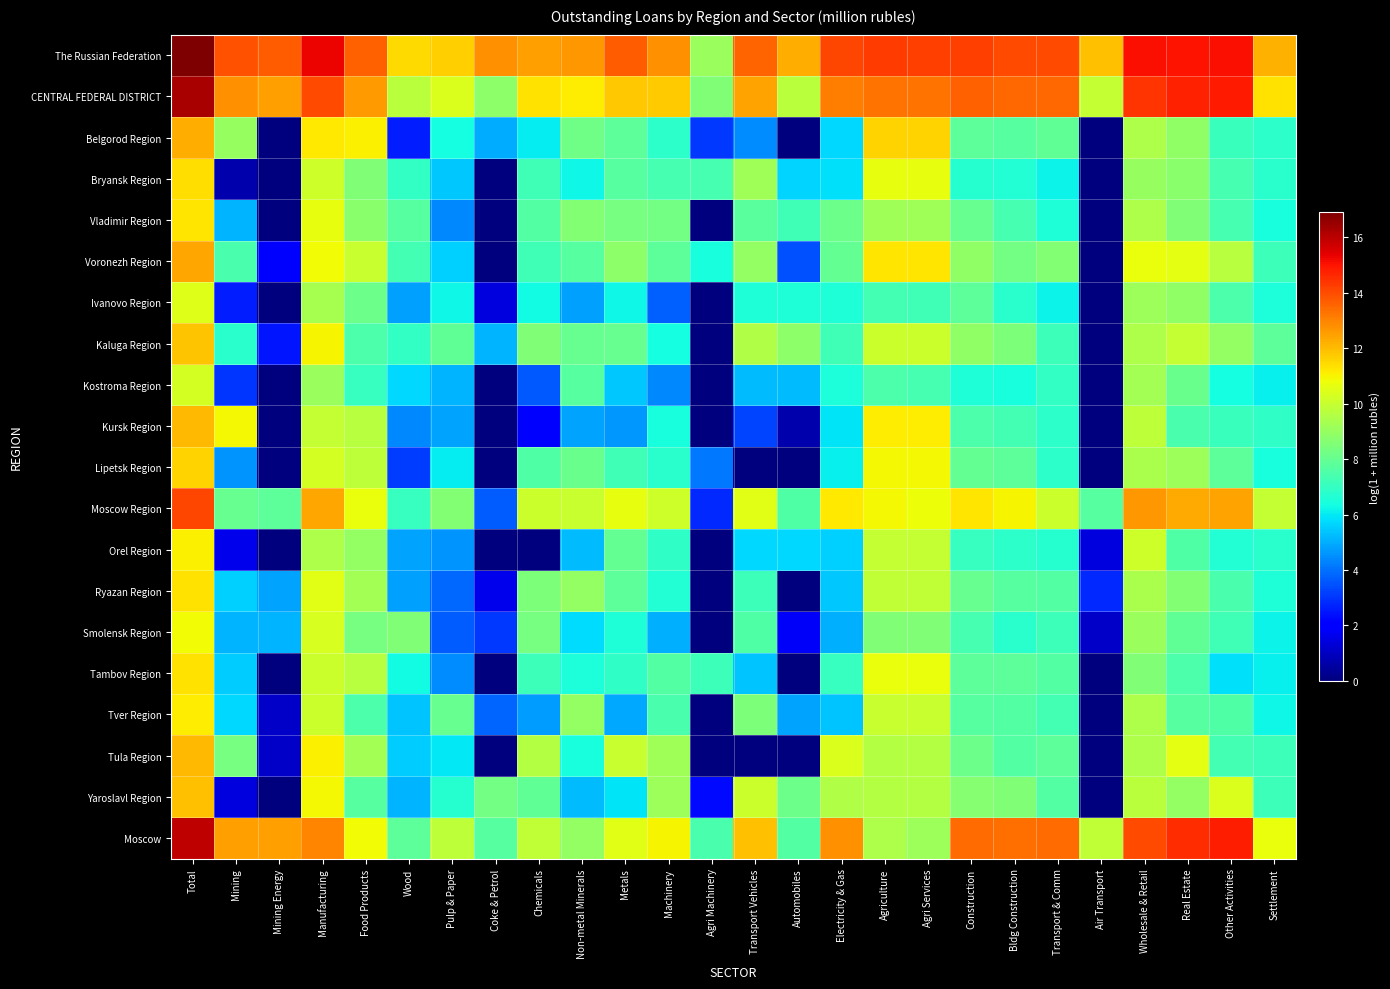

Which has a higher value, Mining Energy or Total?

Total